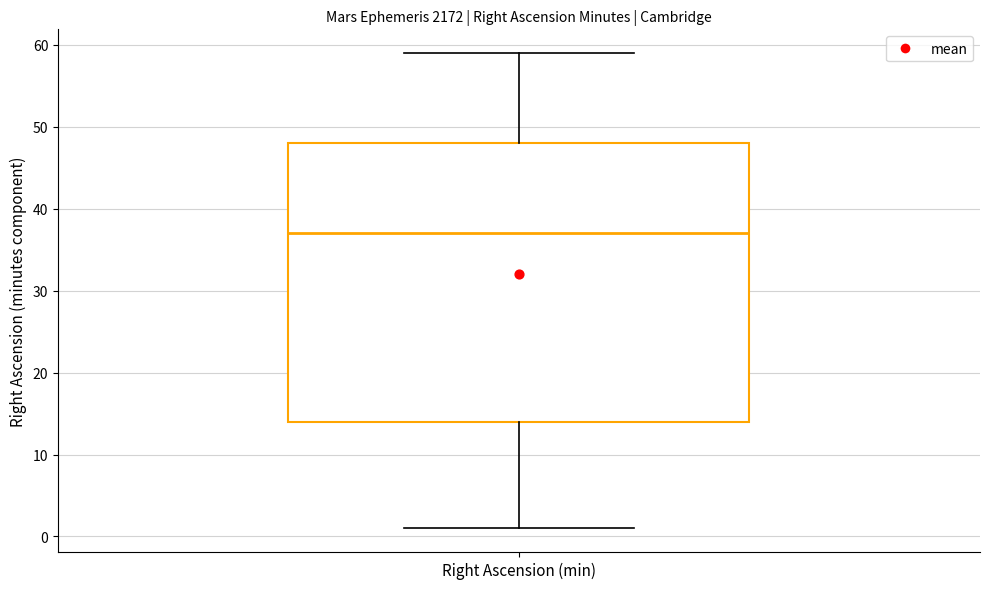

Where is the lower edge of the box for Right Ascension (min) on the y-axis? The values are not printed on the chart, so give them approximately, as read against the axis.

14